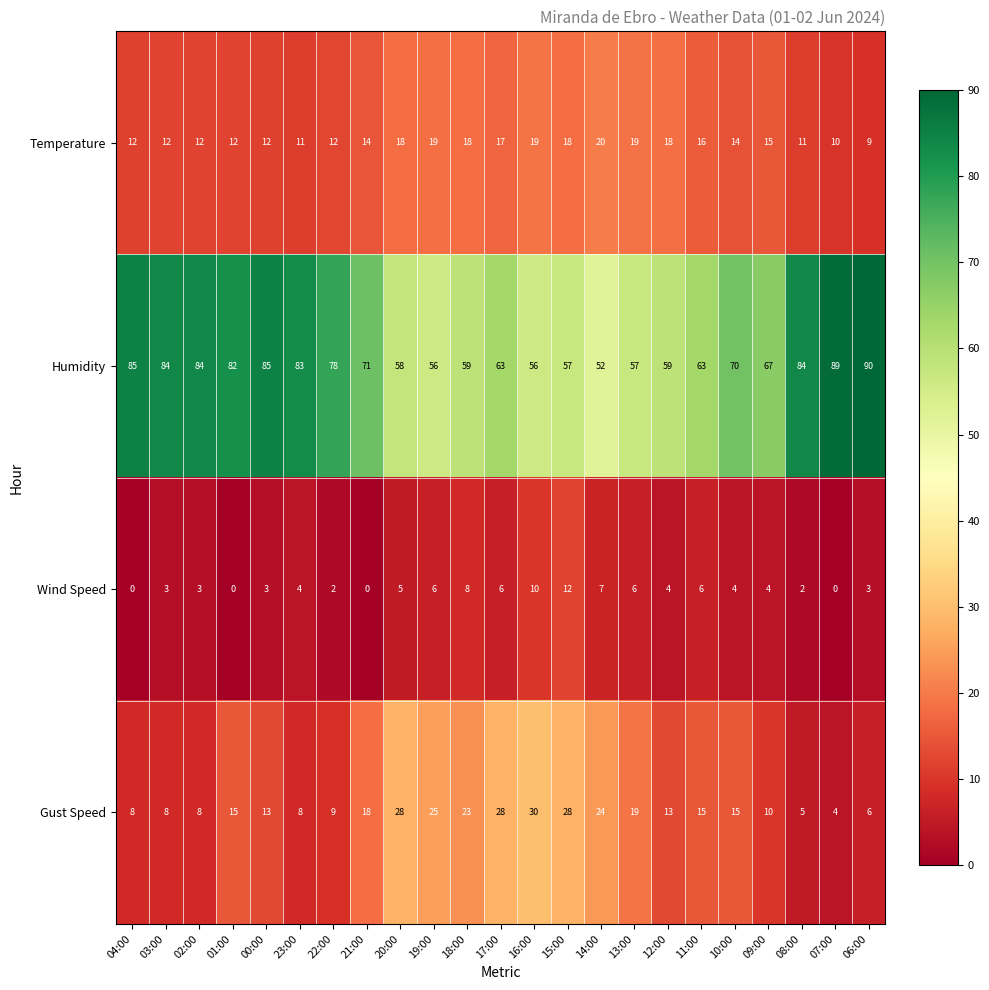

Which series has the largest range (max minus min)?

Humidity